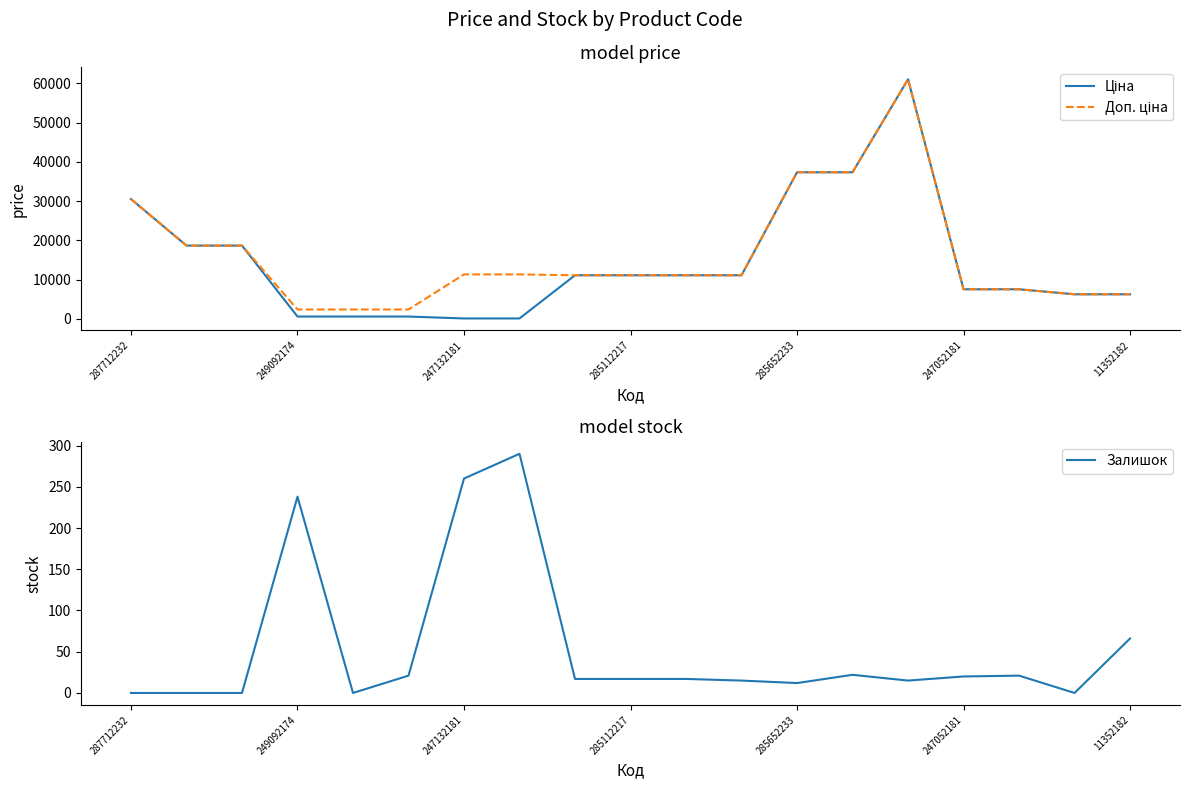

What is the approximate value of Ціна at 247052181?

7545.9